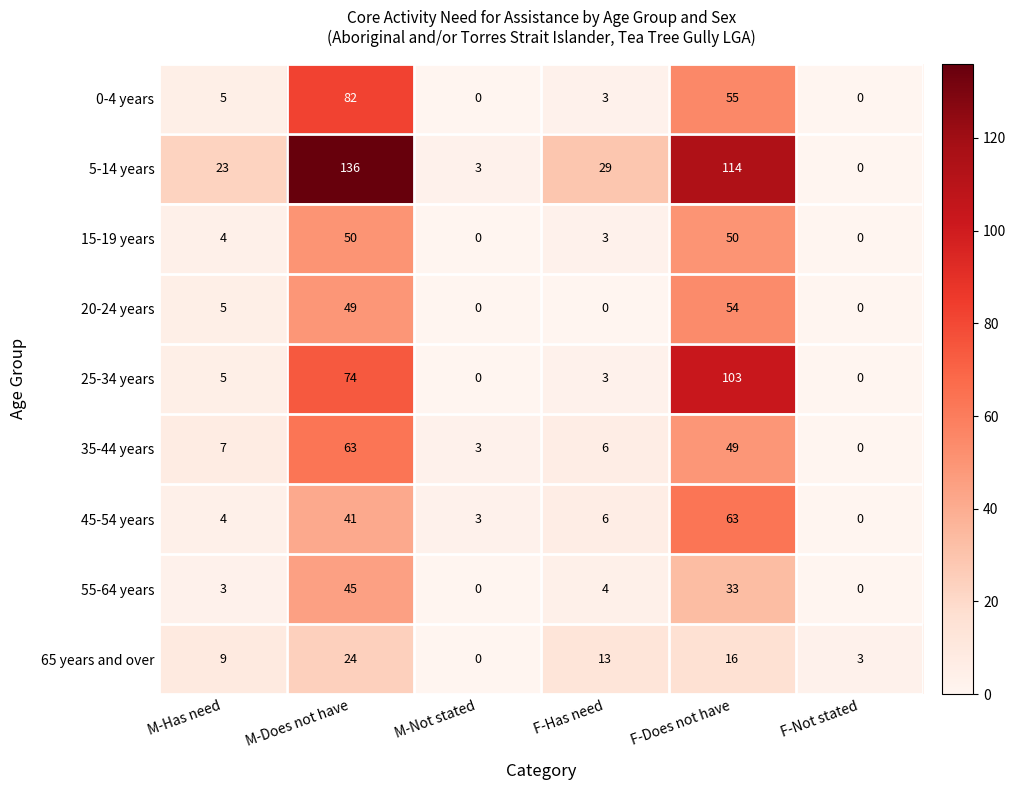

Which category has the highest value in the 5-14 years series?

M-Does not have